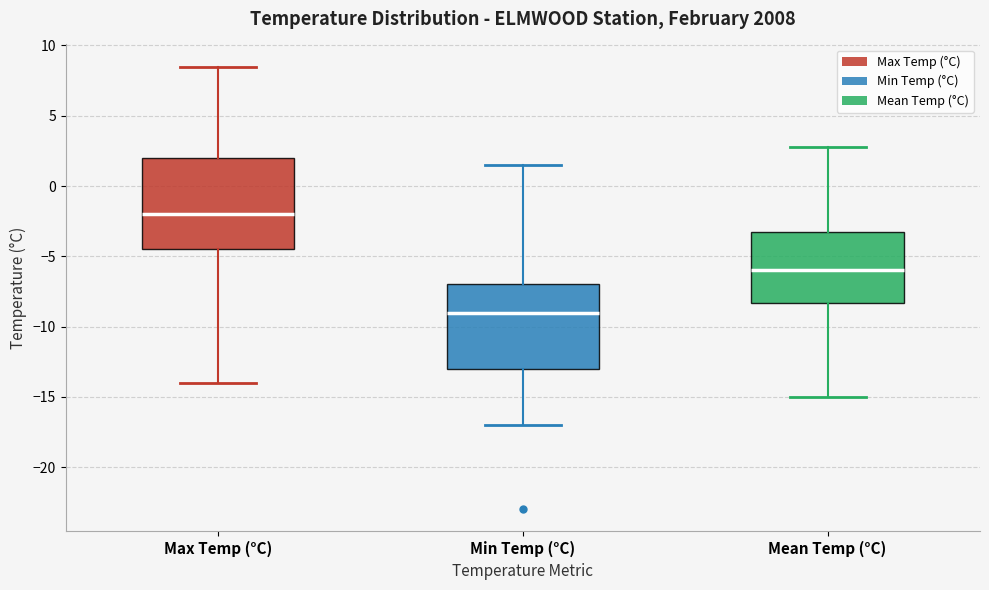

Reading left to right, transcribe this box plot: for each box, give where its median line is, the range the box spans, and where its two whiskers end, as read against the y-axis. The values are not printed on the chart, so give them approximately, as read against the axis.

Max Temp (°C): median -2.0, box -4.5 to 2.0, whiskers -14.0 to 8.5
Min Temp (°C): median -9.0, box -13.0 to -7.0, whiskers -17.0 to 1.5
Mean Temp (°C): median -6.0, box -8.5 to -3.5, whiskers -15.0 to 3.0